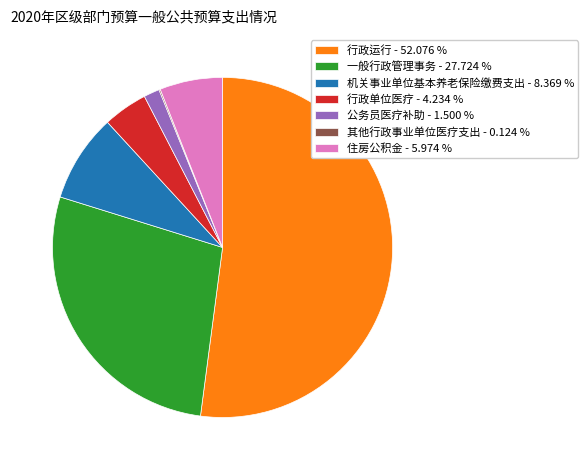

Is the sum of 住房公积金 - 5.974 % and 一般行政管理事务 - 27.724 % greater than half?

No